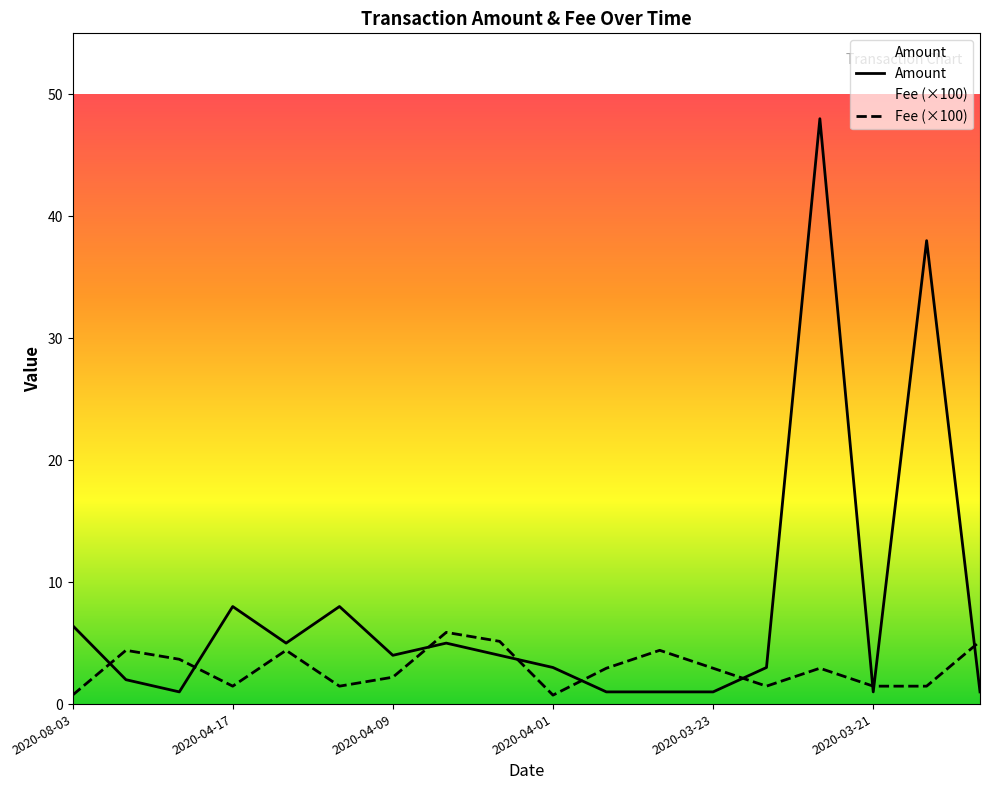

The value of Amount at 2020-03-31 is 1.0. True or false?

True